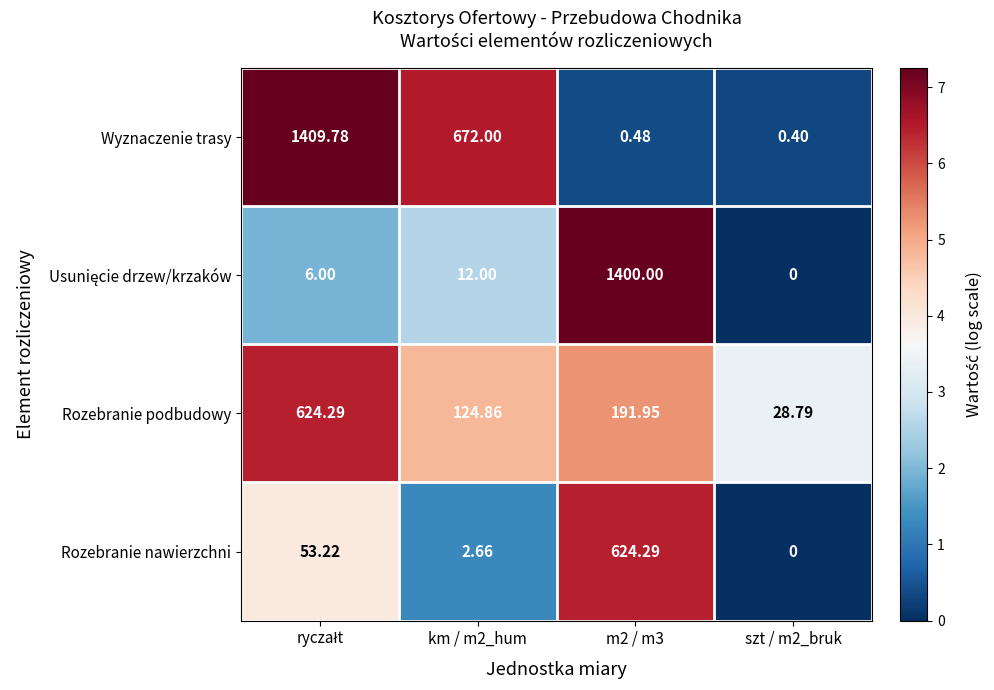

Which series has the largest range (max minus min)?

Wyznaczenie trasy